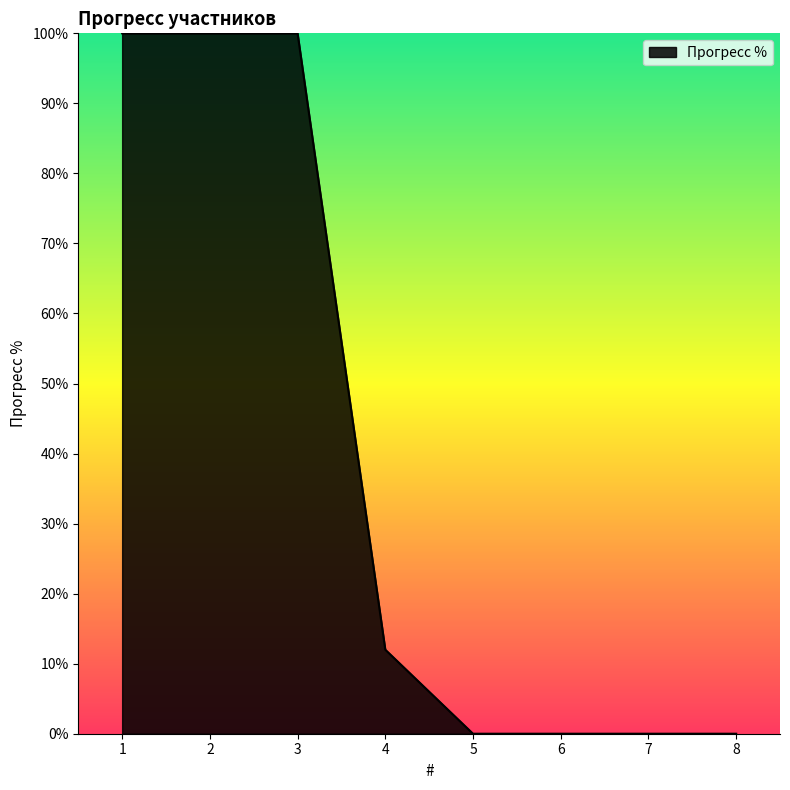

How many categories are shown in the chart?

8